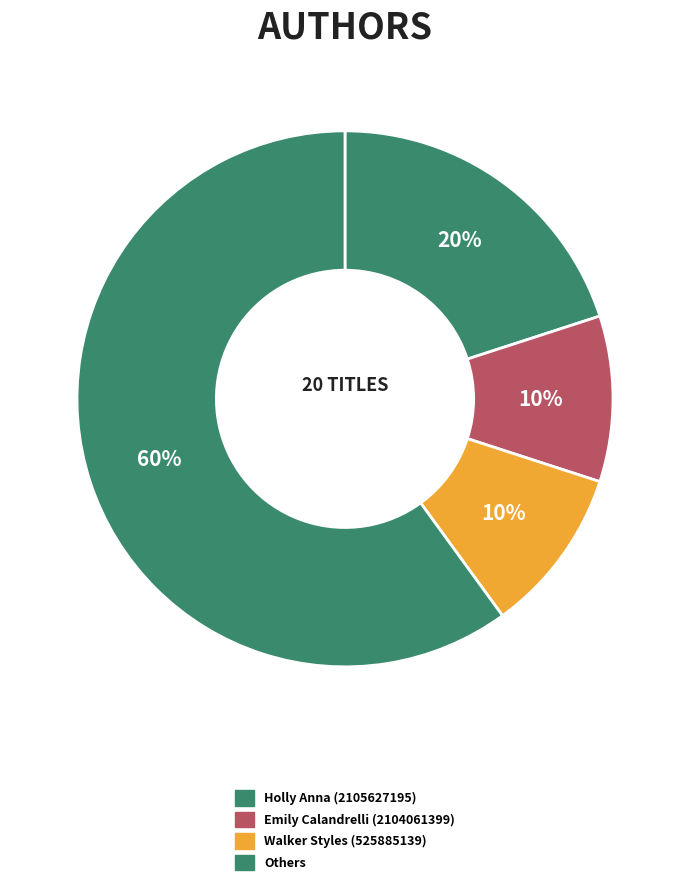

How many slices are in this pie chart?

4